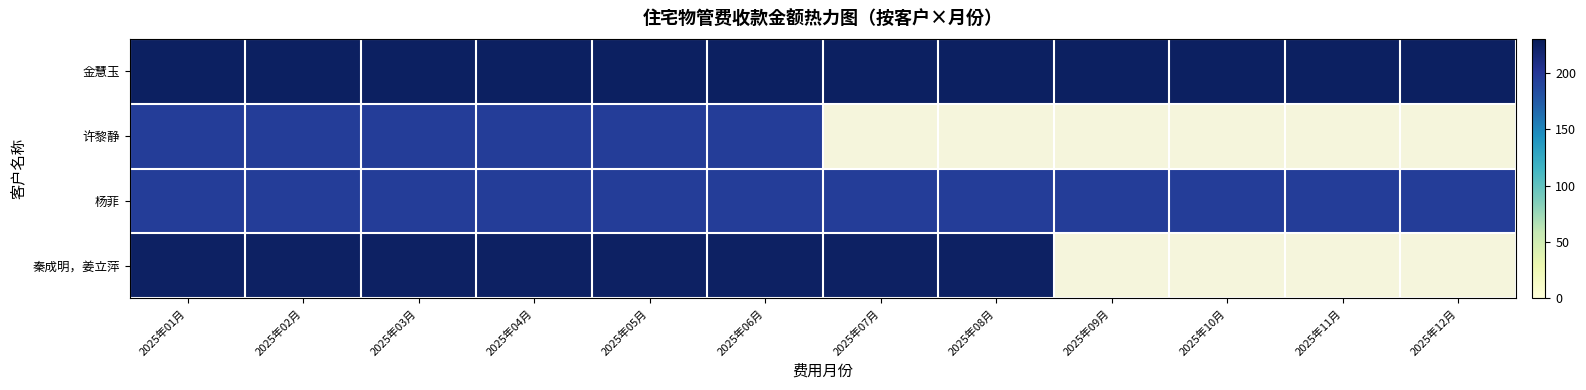

List the series in order of their peak value, highest first.

金慧玉, 秦成明，姜立萍, 许黎静, 杨菲